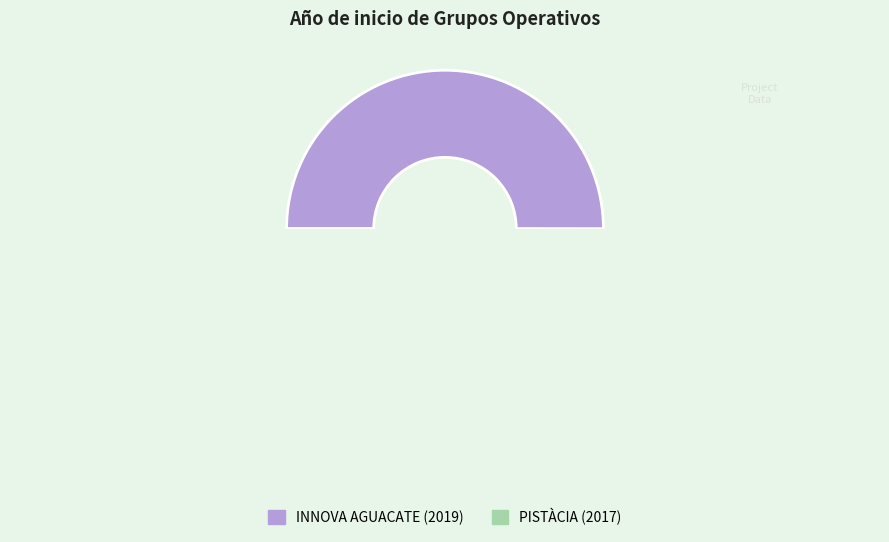

What is the ratio of the value at INNOVA AGUACATE (2019) to the value at PISTÀCIA (2017)?

1.0